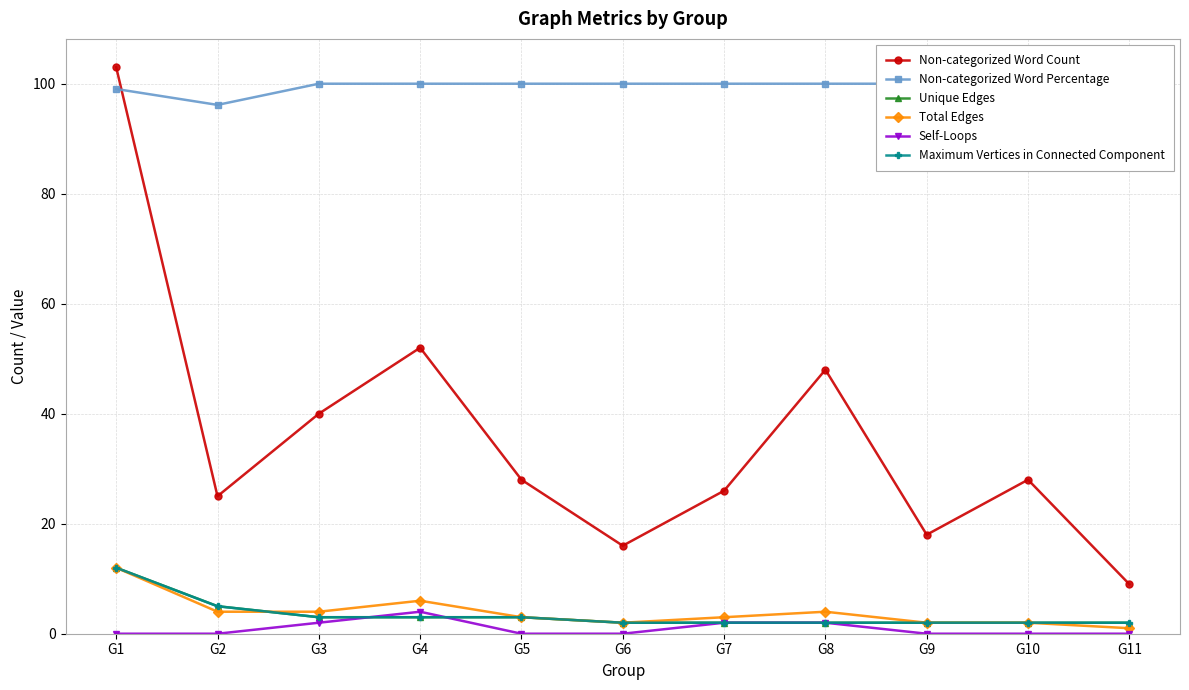

Where does the Non-categorized Word Count series first go above 28?

G1